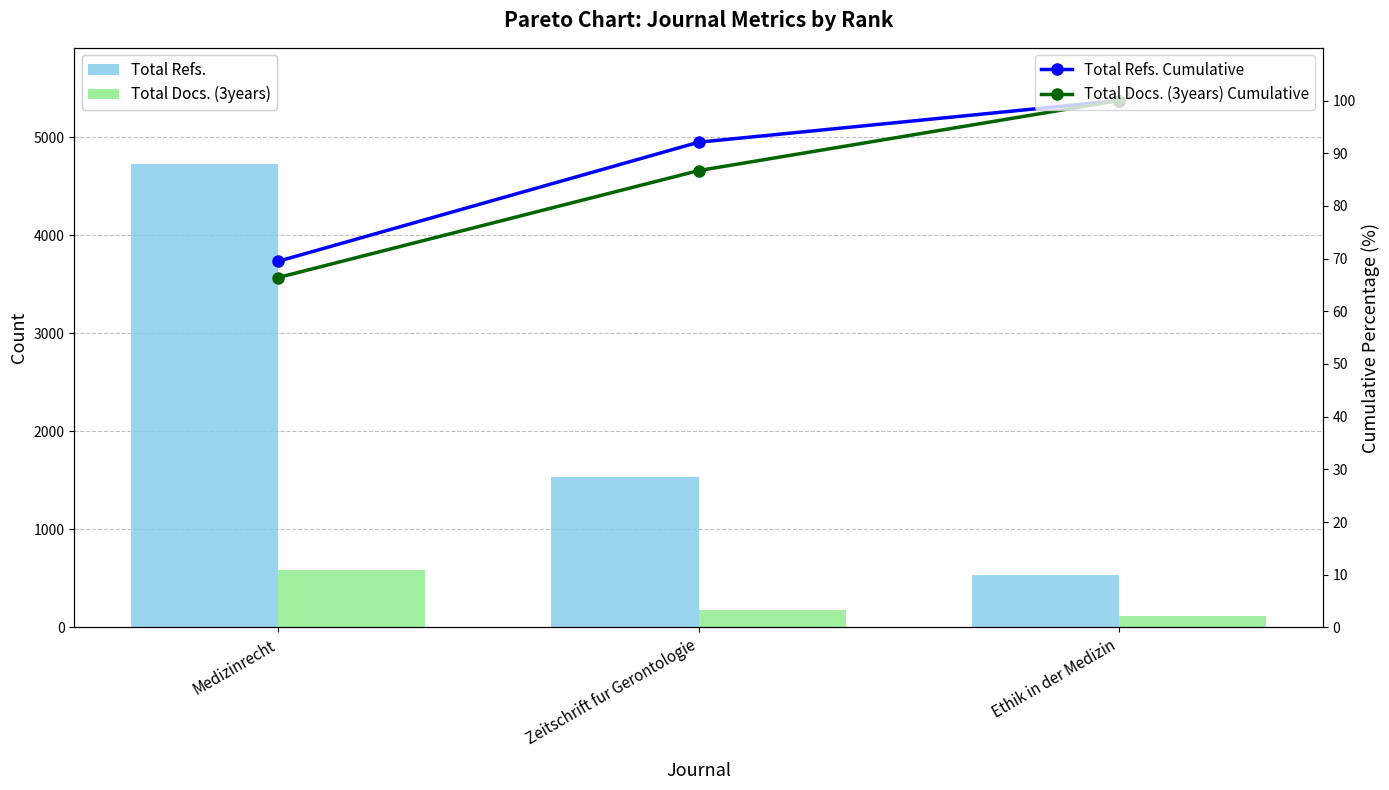

The value of Total Docs. (3years) at Medizinrecht is 589.0. True or false?

True